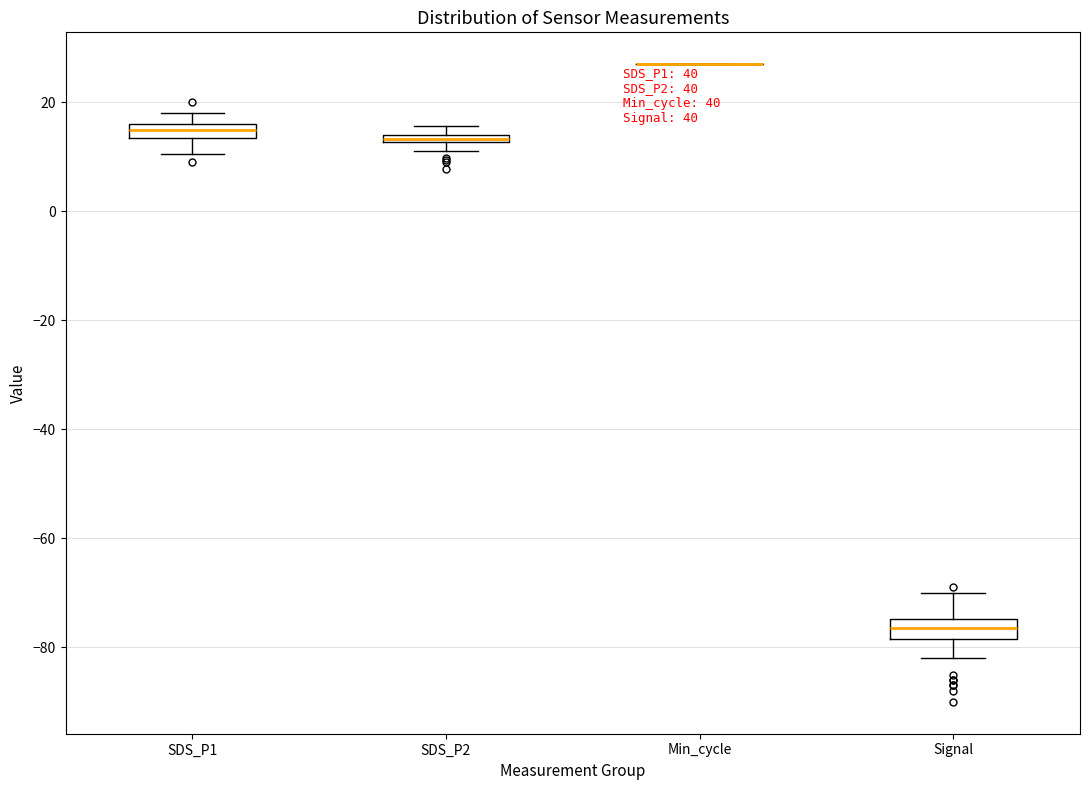

Where is the upper edge of the box for SDS_P1 on the y-axis? The values are not printed on the chart, so give them approximately, as read against the axis.

16